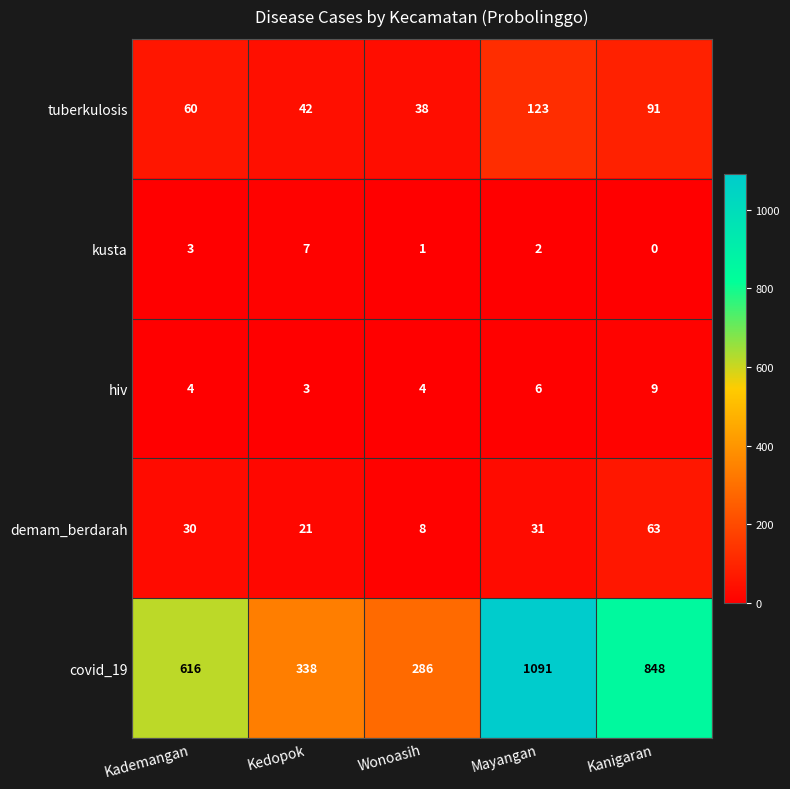

Which series changed the most between Wonoasih and Kanigaran?

covid_19